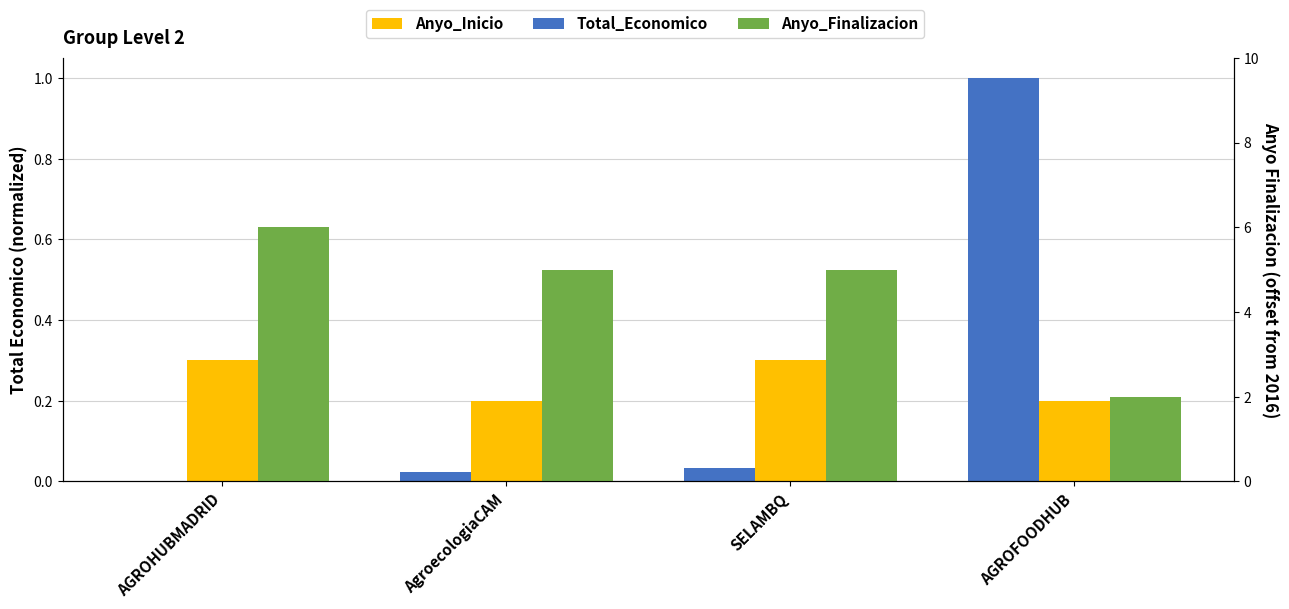

How many bars are there in each group?

3